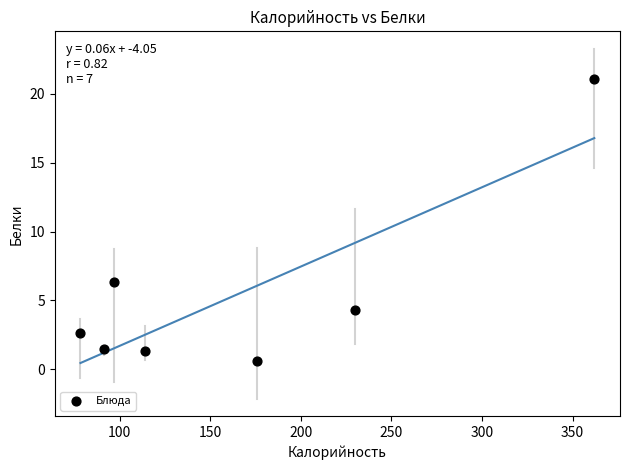

What is the average Y value?

5.4